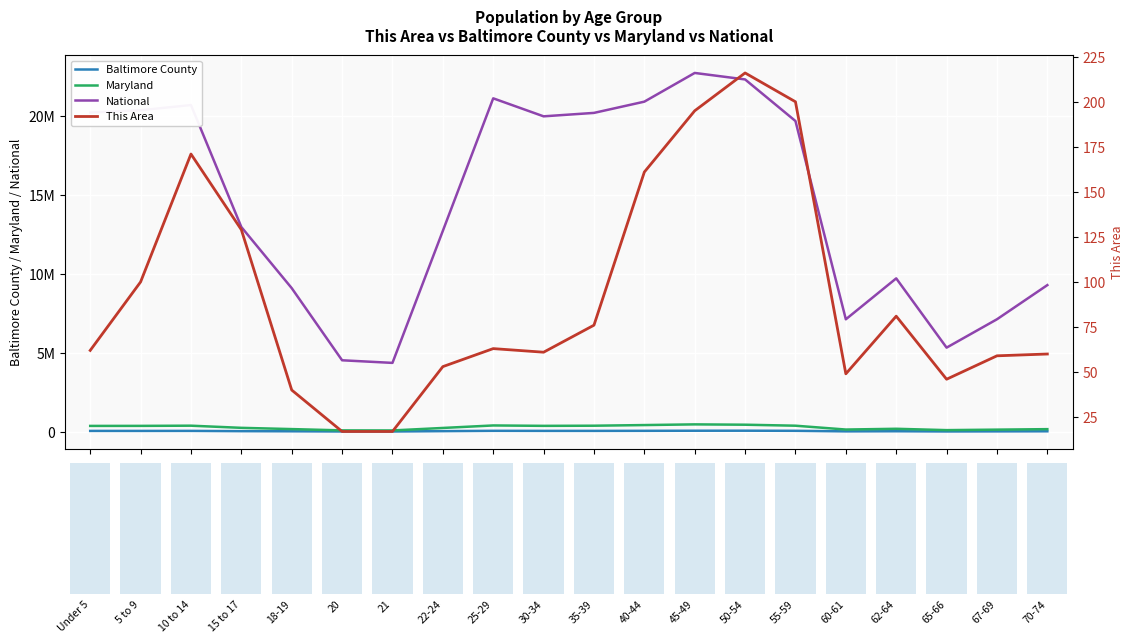

What is the label of the 14th bar from the right?

21